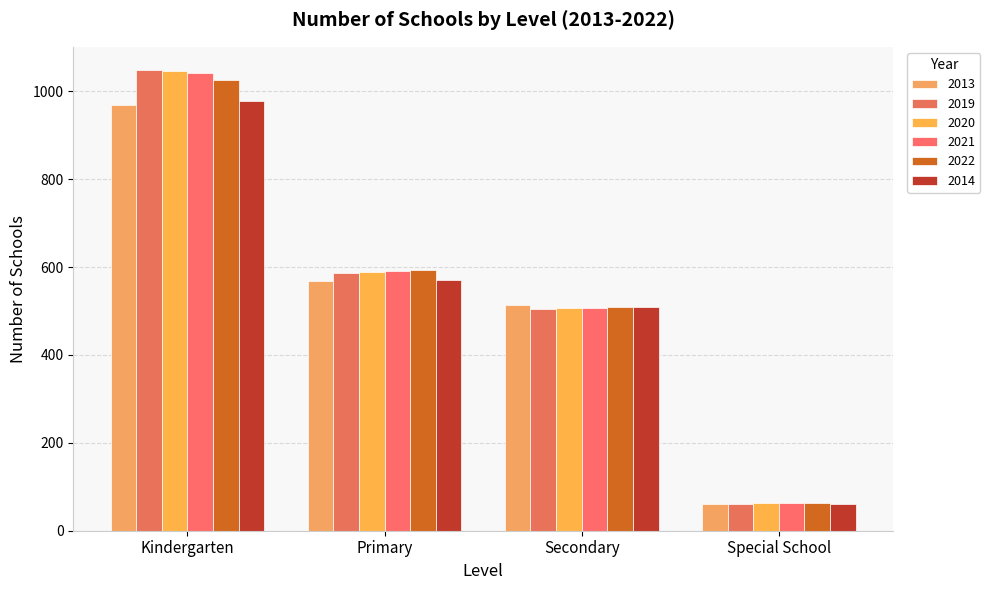

What is the difference between the 2013 values at Primary and Secondary?

55